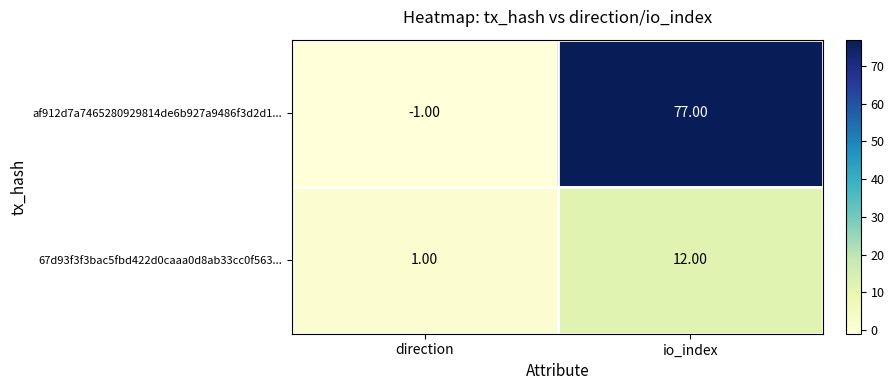

What is the sum of all af912d7a7465280929814de6b927a9486f3d2d1... values?

76